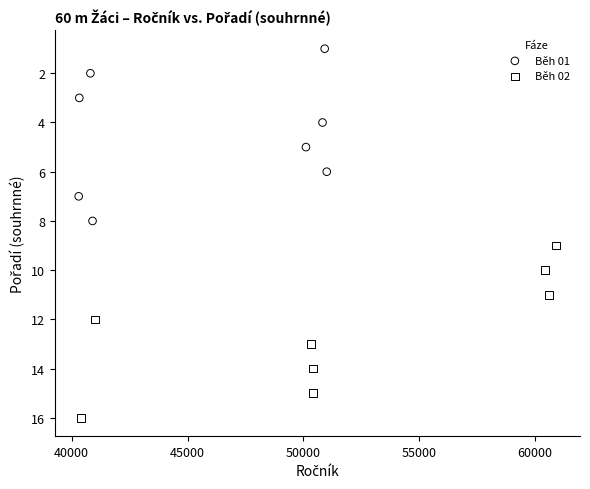

Which series contains the lowest Y value?

Běh 01